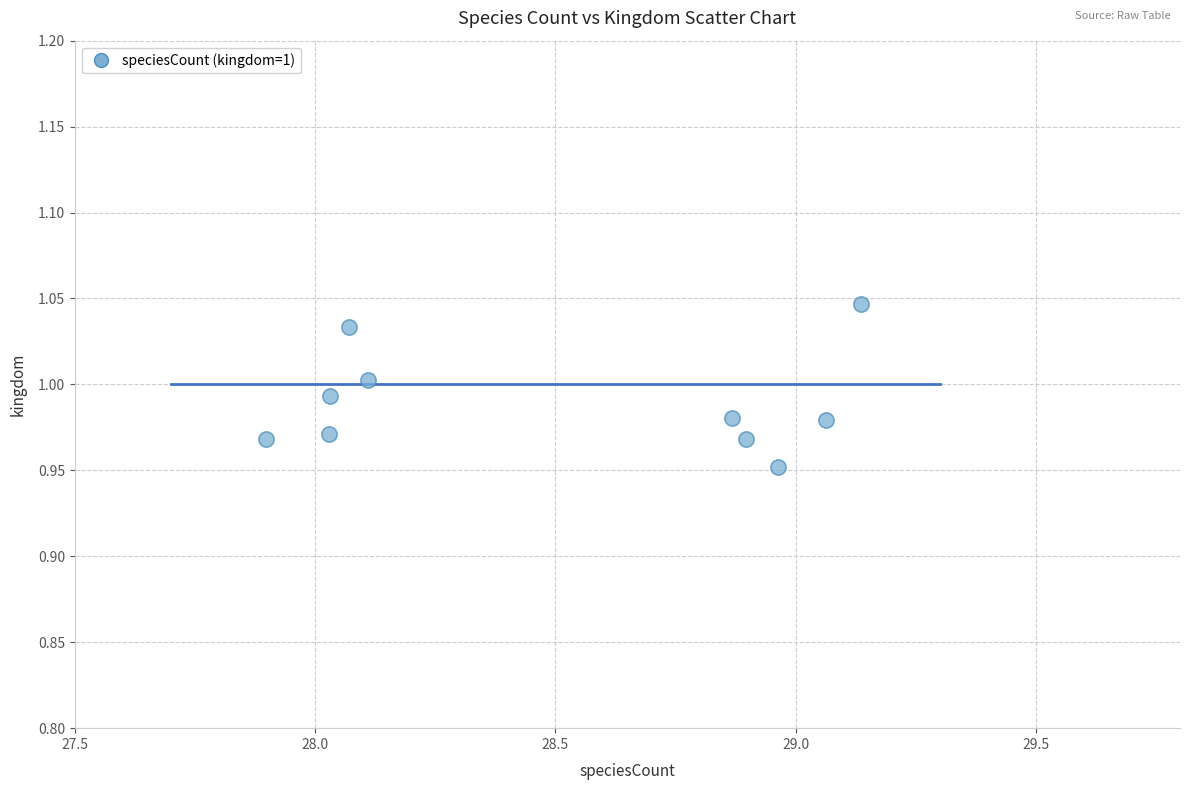

What is the average X value?

28.5